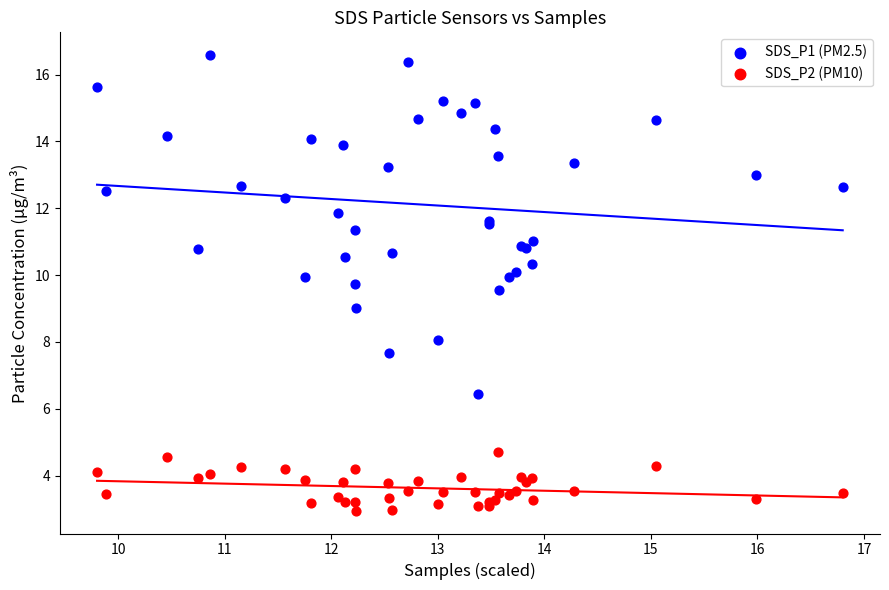

Which series contains the highest Y value?

SDS_P1 (PM2.5)